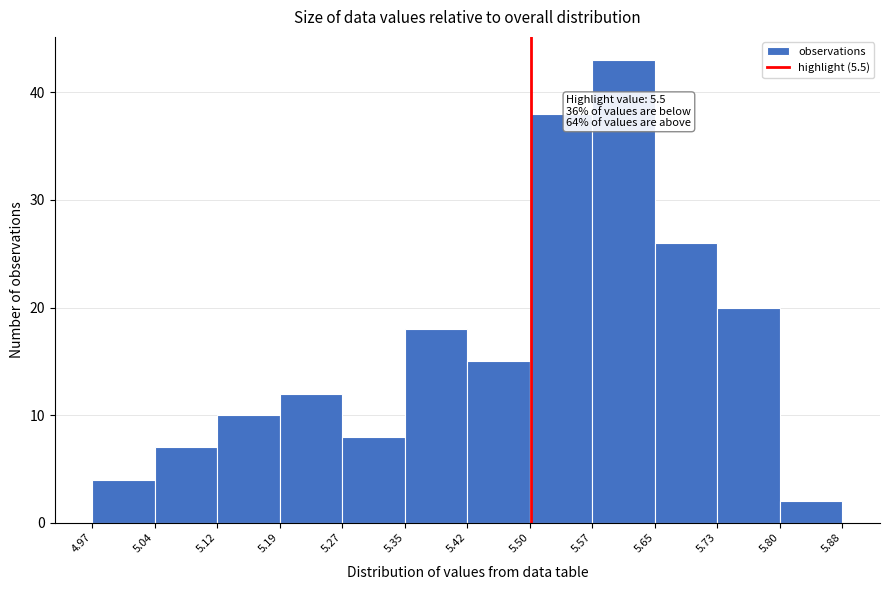

Over which range of the x-axis is the bar tallest?

5.57 to 5.65